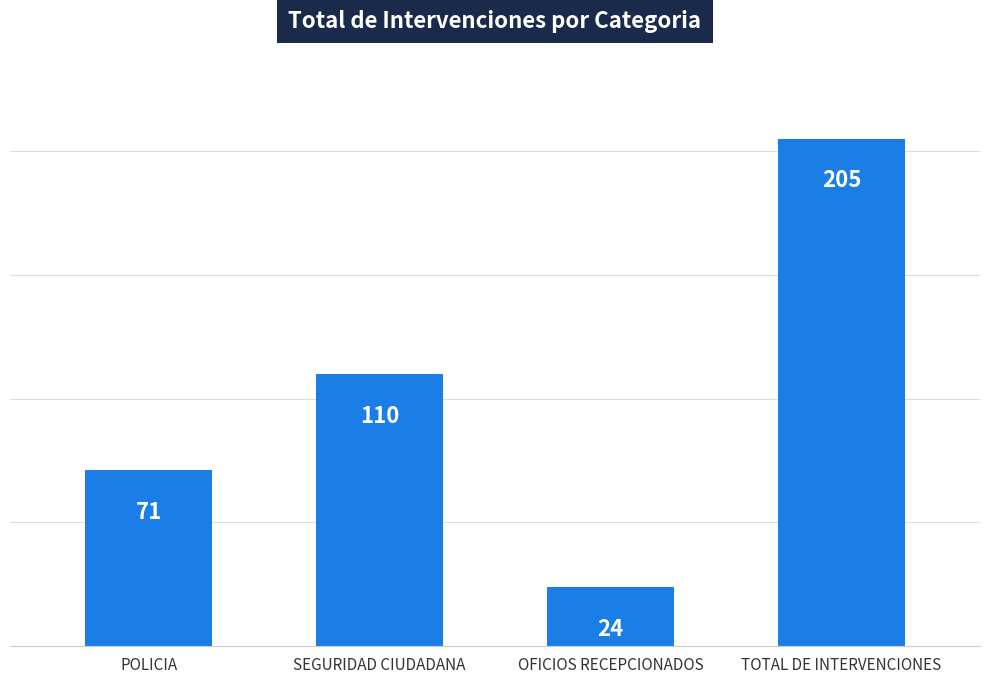

Reading left to right, extract all data points from this chart.

71	110	24	205